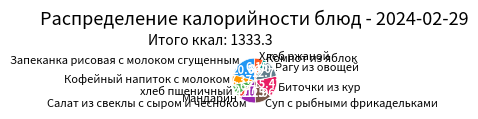

Do Биточки из кур and Компот из яблок together represent more than half of the pie?

No